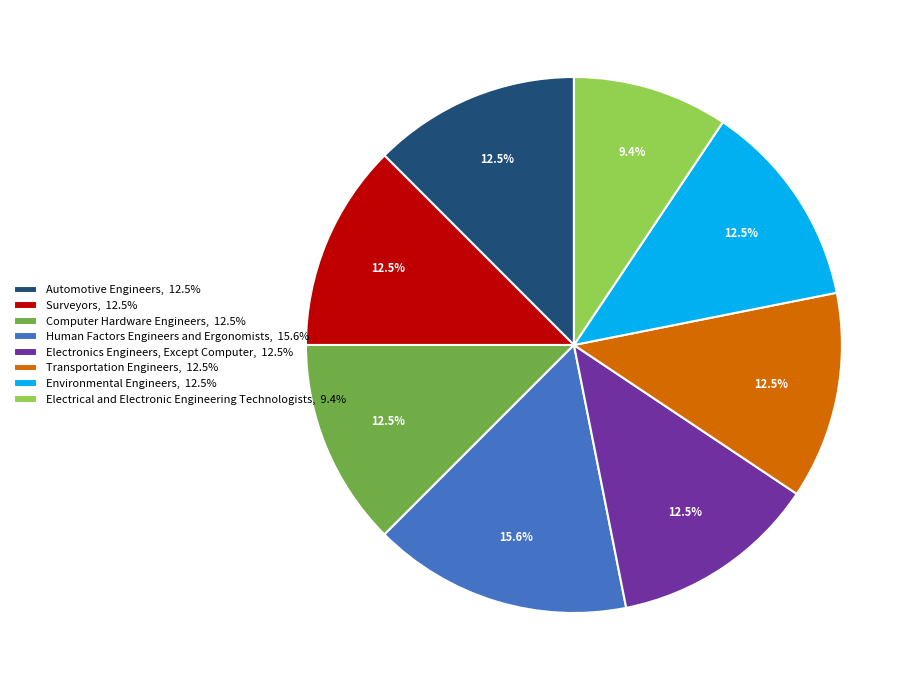

Which category has the smallest portion of the pie?

Electrical and Electronic Engineering Technologists